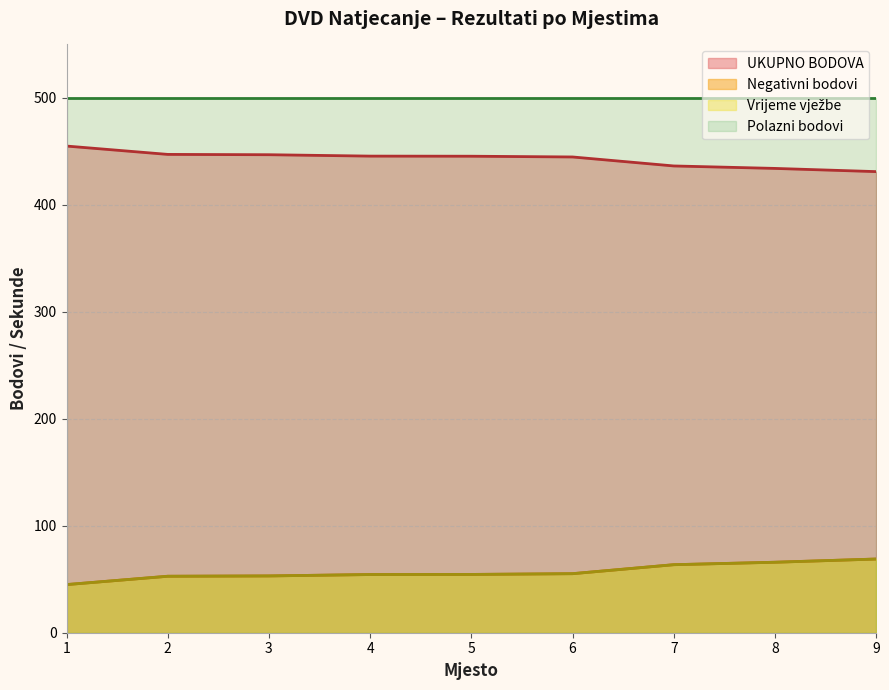

True or false: Vrijeme vježbe has more than 1 interior local peaks.

False